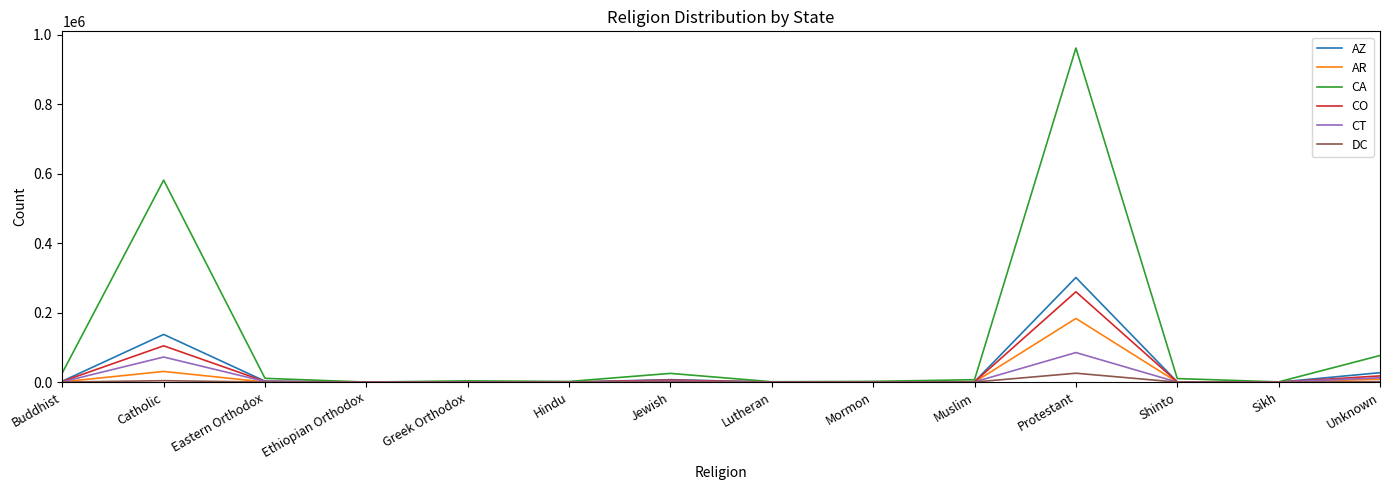

Which series has the largest total across all categories?

CA